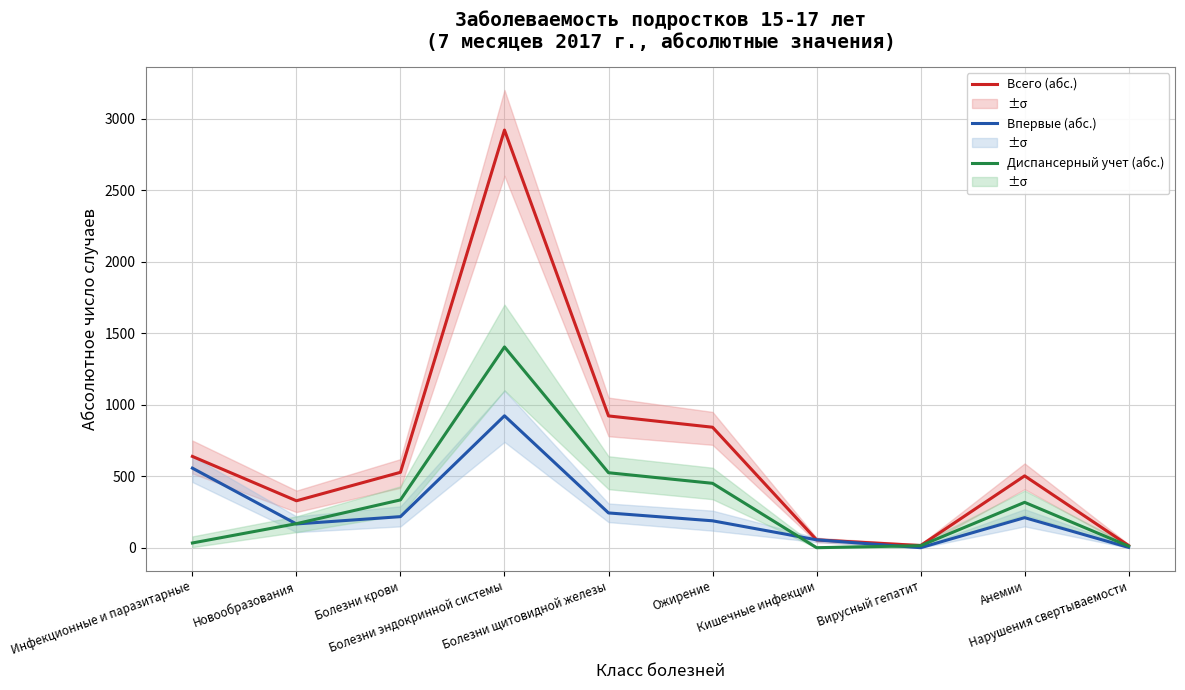

What are all the series names shown in the legend?

Всего (абс.), Впервые (абс.), Диспансерный учет (абс.)